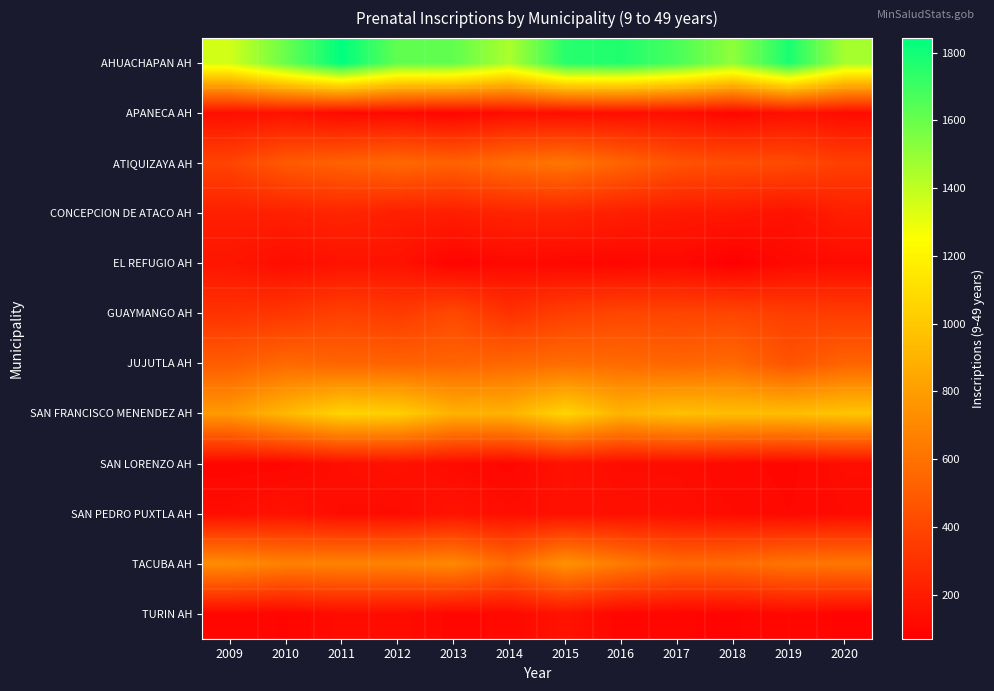

Rank the series at 2015 from highest to lowest value.

AHUACHAPAN AH, SAN FRANCISCO MENENDEZ AH, TACUBA AH, ATIQUIZAYA AH, JUJUTLA AH, GUAYMANGO AH, CONCEPCION DE ATACO AH, TURIN AH, SAN LORENZO AH, SAN PEDRO PUXTLA AH, APANECA AH, EL REFUGIO AH